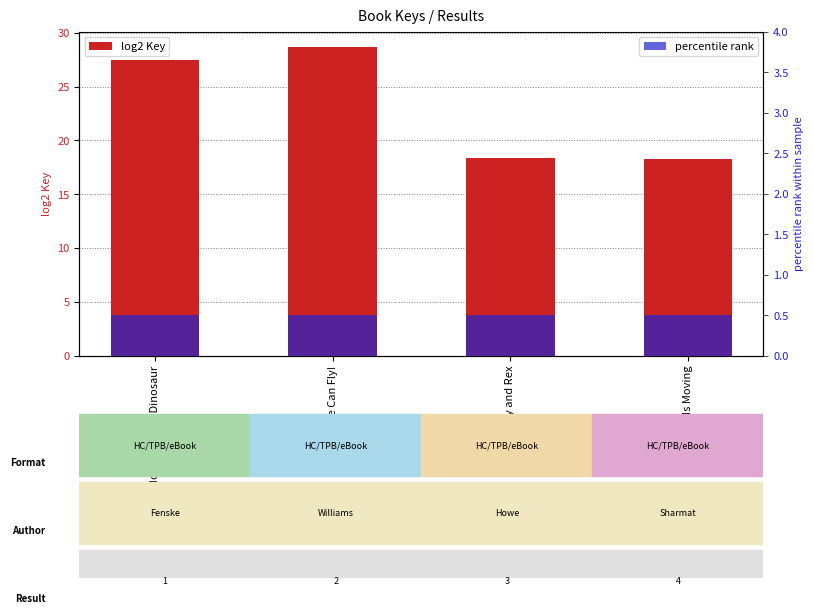

Which series changed the most between Pinky and Rex and Mitchell Is Moving?

log2 Key